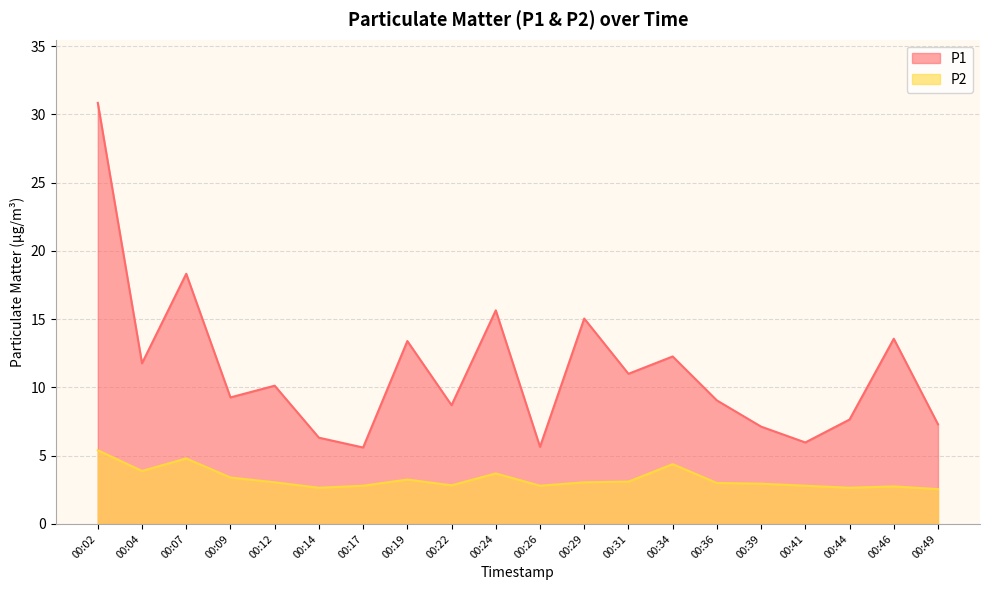

Read the P1 value at 00:26.

5.7